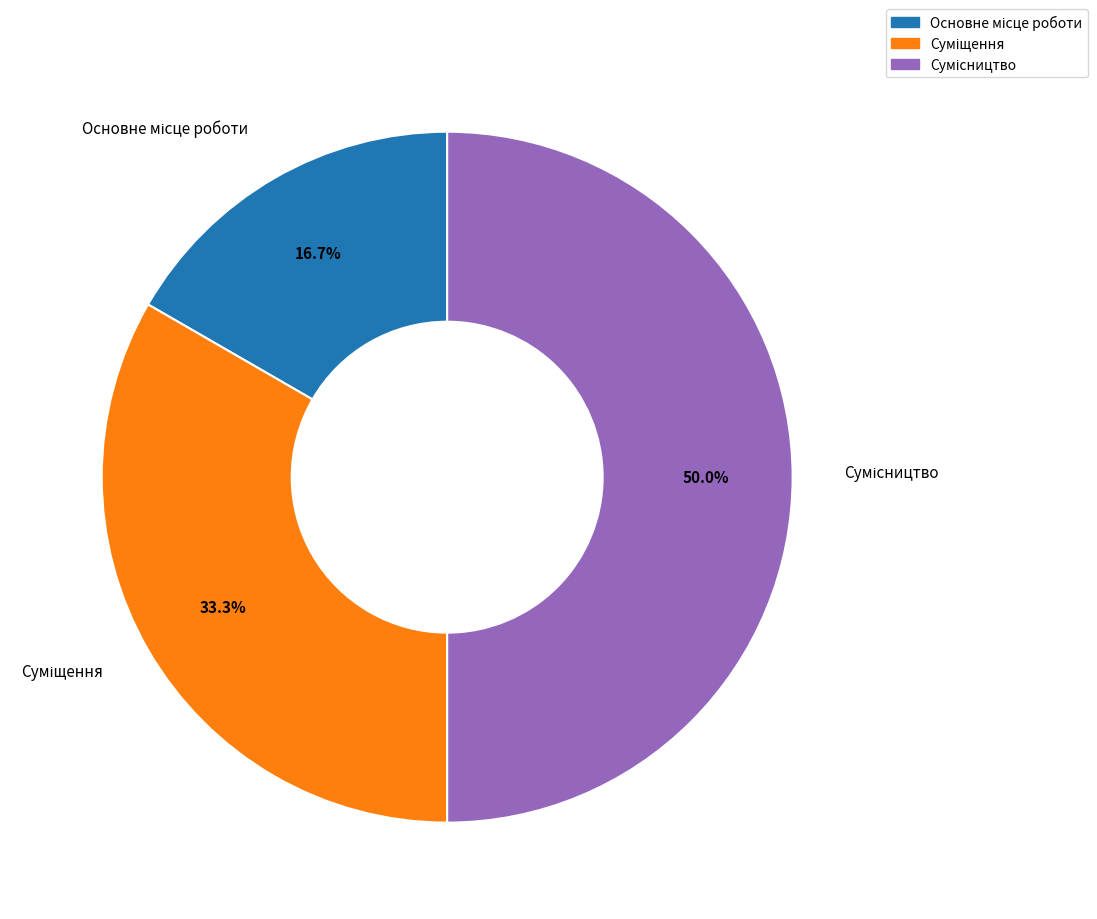

What percentage is NOT represented by Основне місце роботи?

83.3%